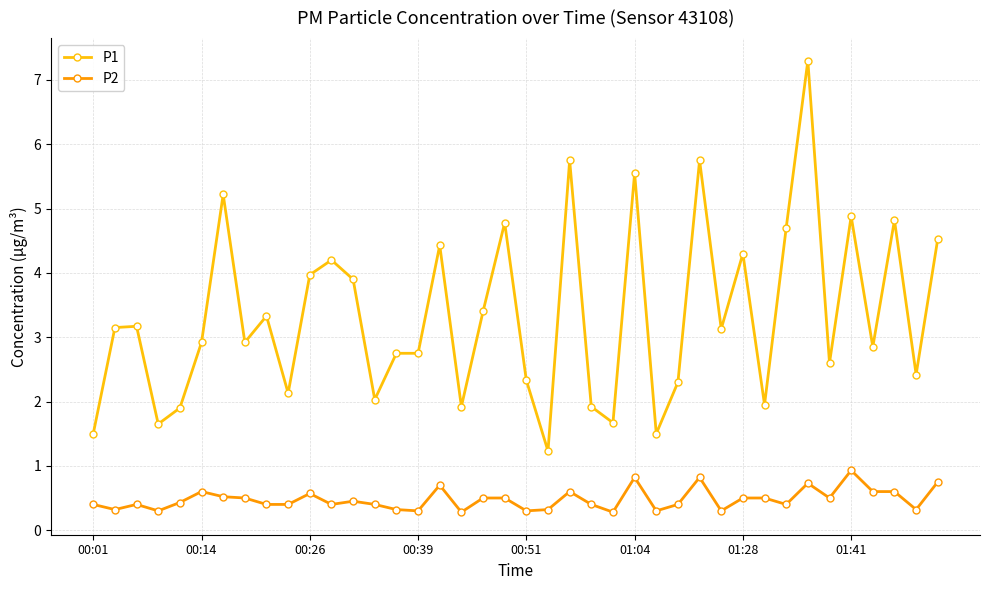

Which series has the largest total across all categories?

P1